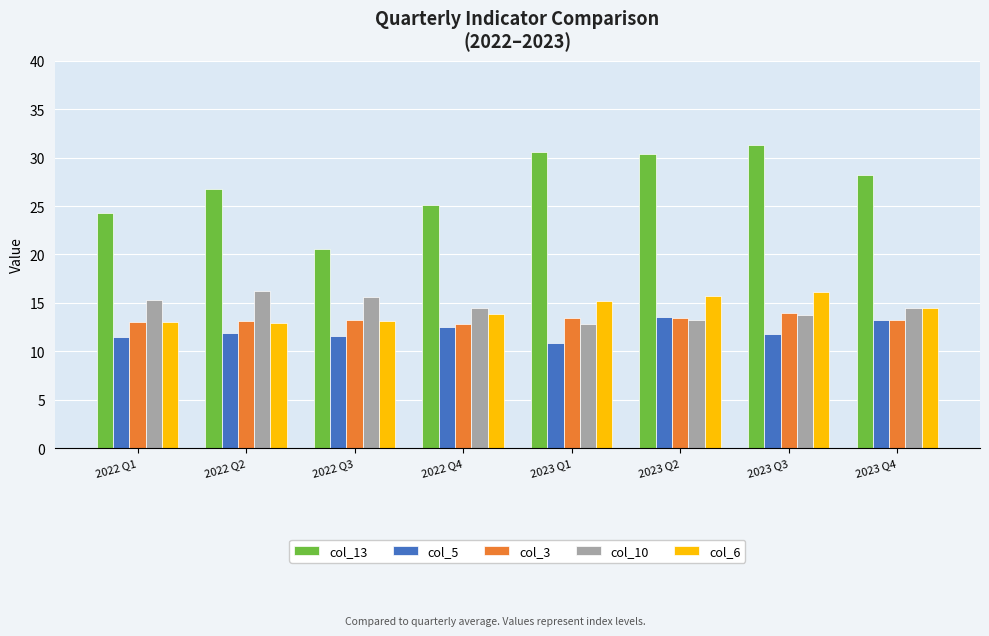

At which category does the chart reach its peak across all series?

2023 Q3